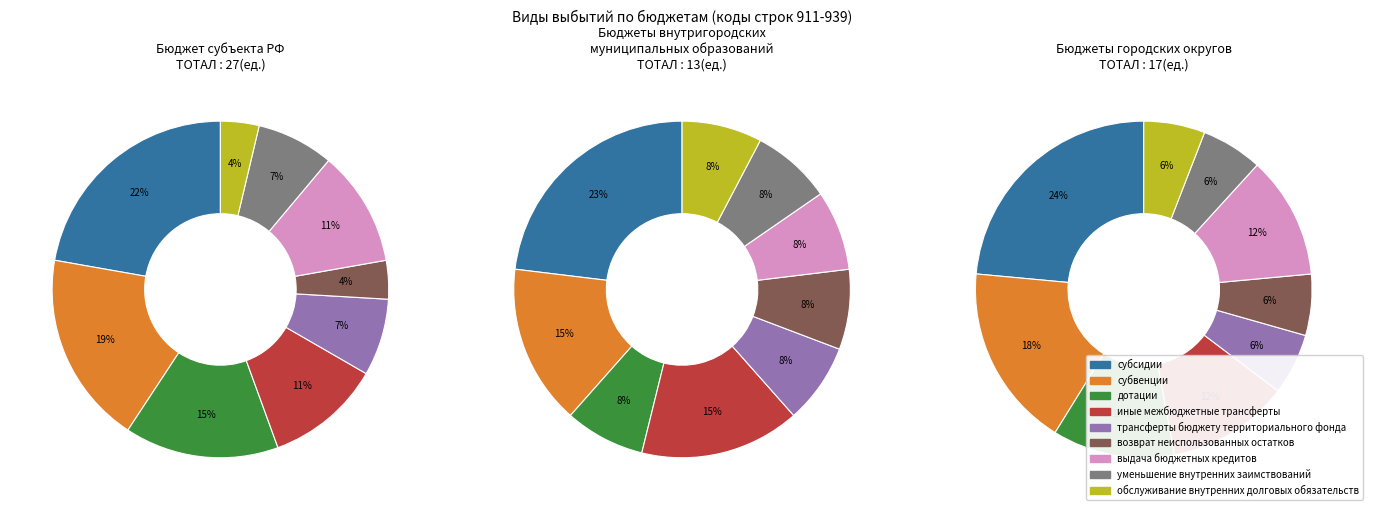

Combined, do иные межбюджетные трансферты and возврат неиспользованных остатков account for over 50%?

No